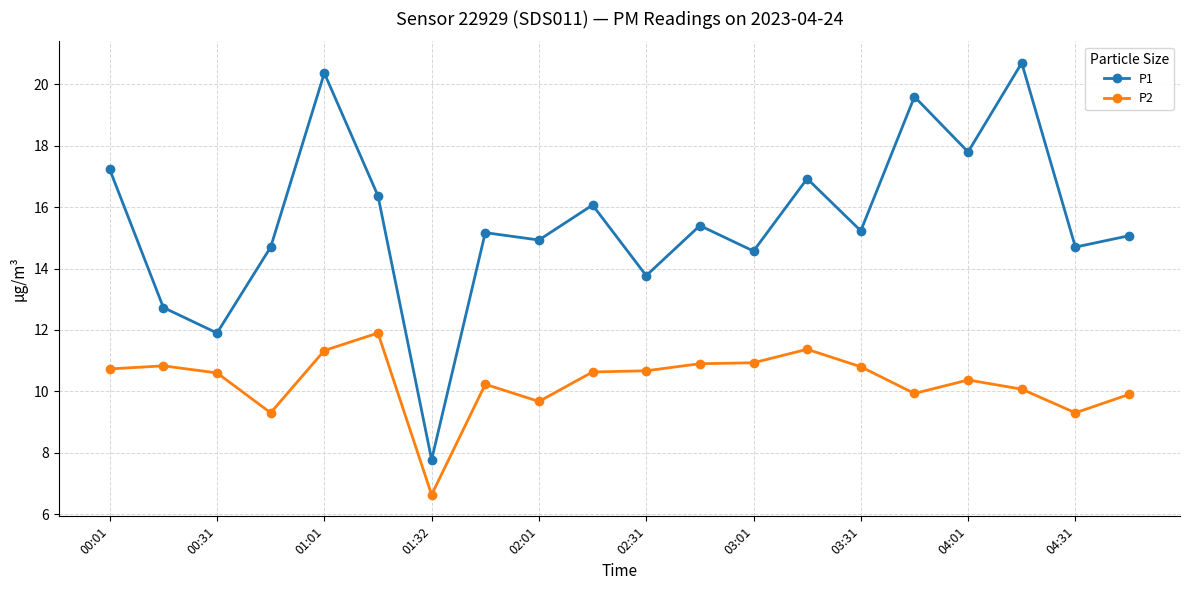

Rank the series by their maximum value, from highest to lowest.

P1, P2